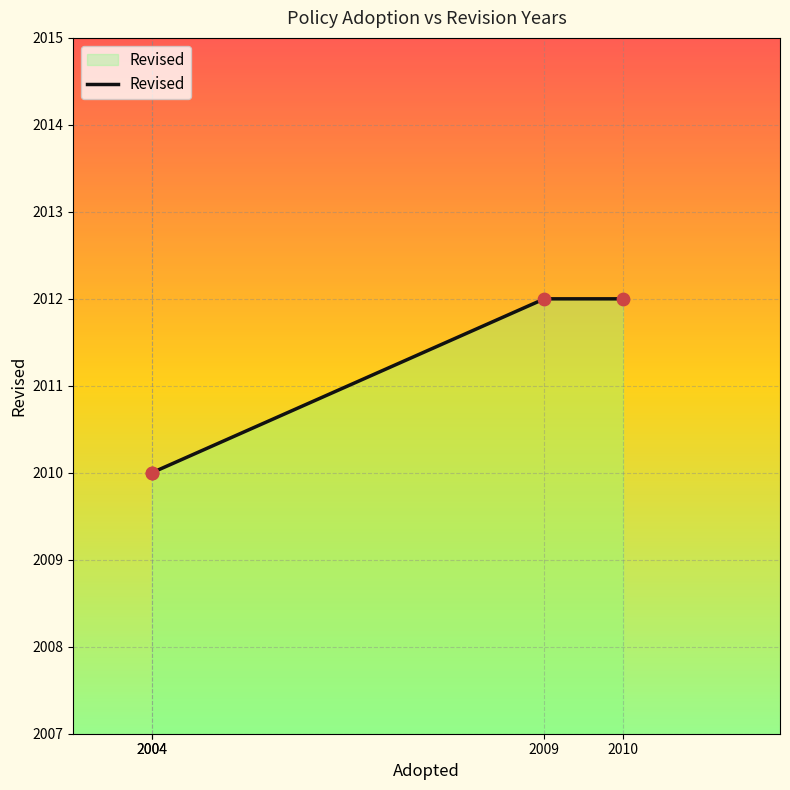

What is the change in value from 2004 to 2009?

+2